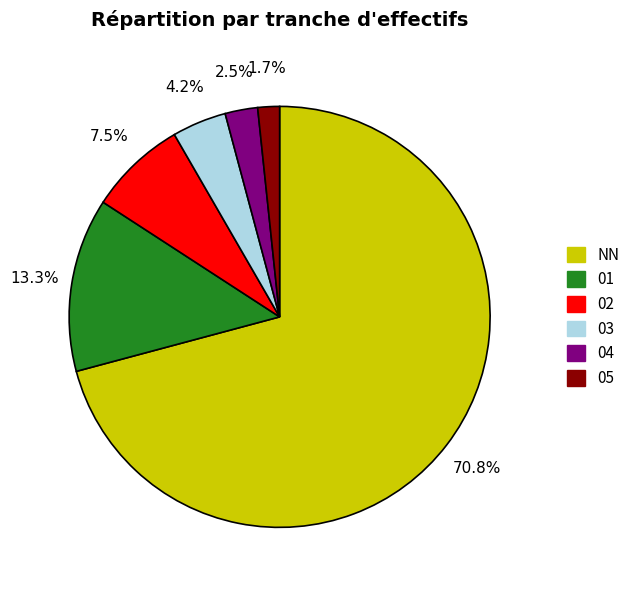

To the nearest percent, what is the average slice percentage?

17%